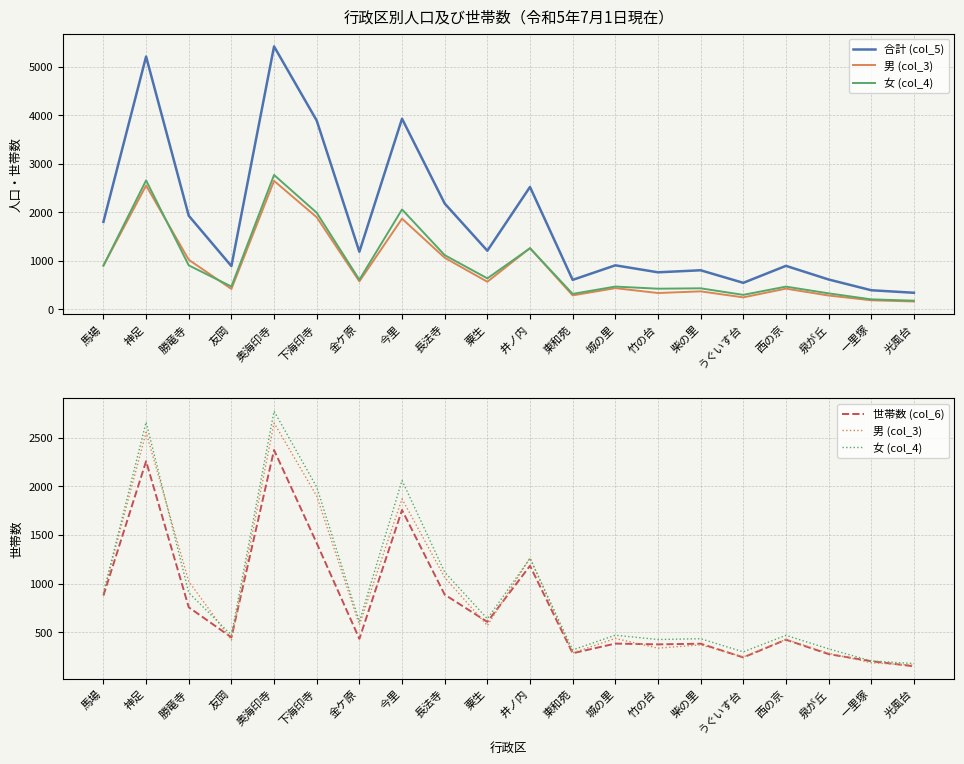

What is the difference between the second highest and second lowest values in the 合計 (col_5) series?

4819